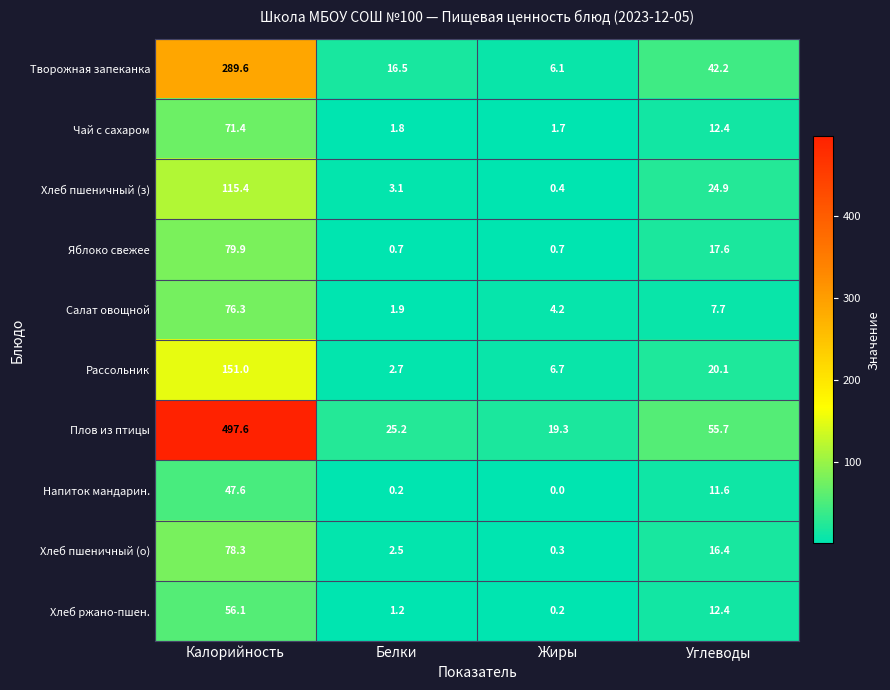

Rank the series at Калорийность from highest to lowest value.

Плов из птицы, Творожная запеканка, Рассольник, Хлеб пшеничный (з), Яблоко свежее, Хлеб пшеничный (о), Салат овощной, Чай с сахаром, Хлеб ржано-пшен., Напиток мандарин.